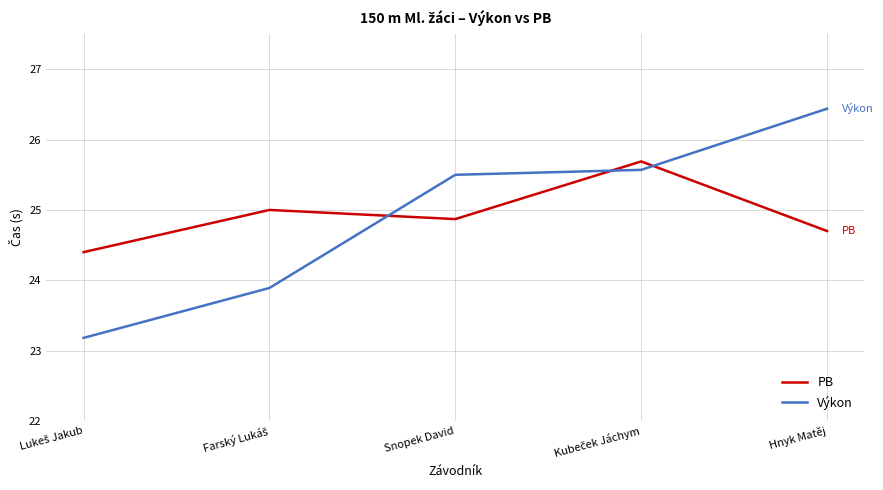

True or false: PB has a value of 43.2 at Hnyk Matěj.

False